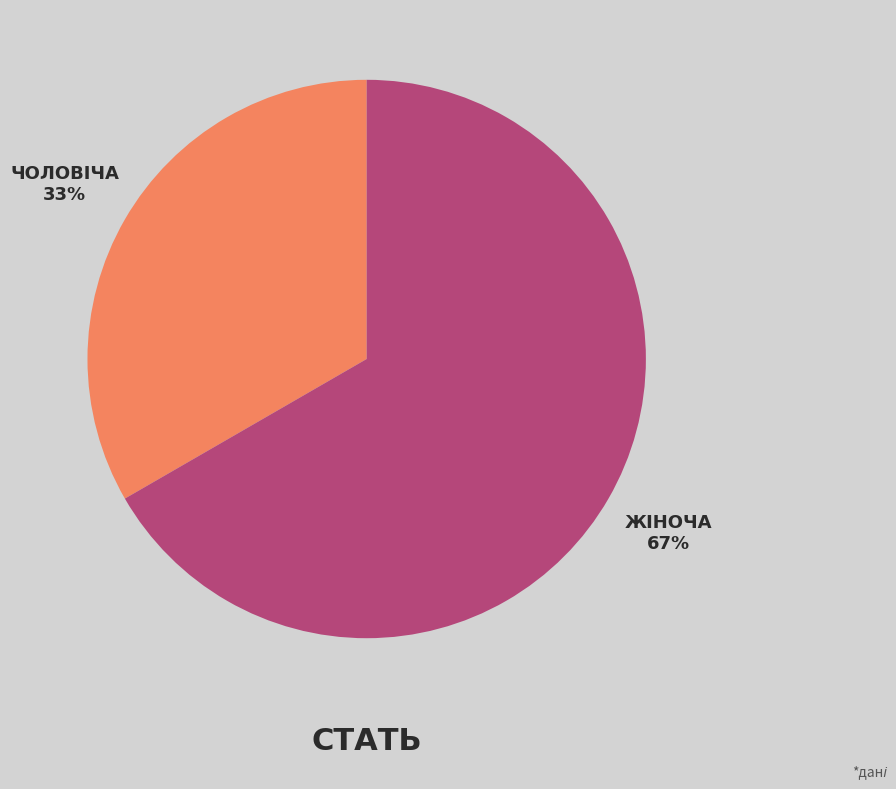

Is there any slice that represents more than half of the pie?

Yes